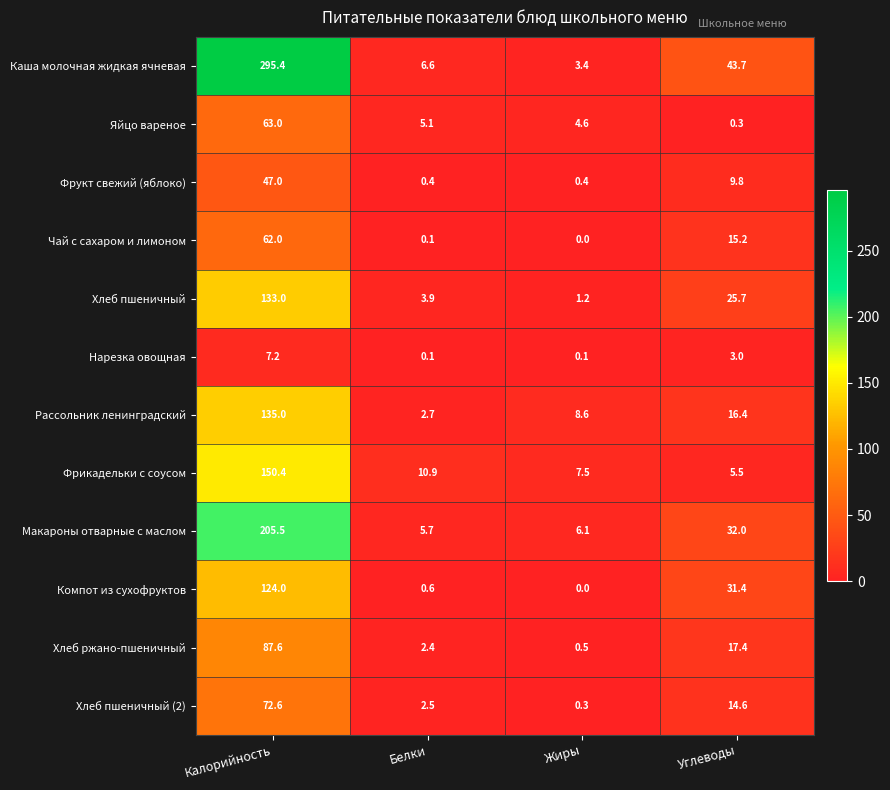

Which label corresponds to the smallest value in the chart?

Жиры